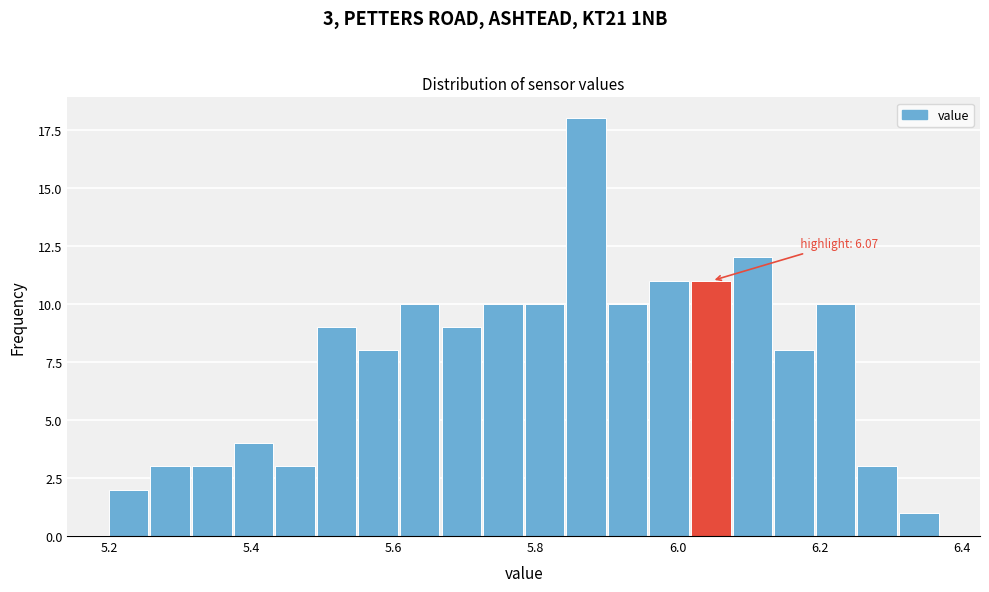

Around what value on the x-axis is the tallest bar? Give the approximate position of its centre, as read against the axis.

5.88